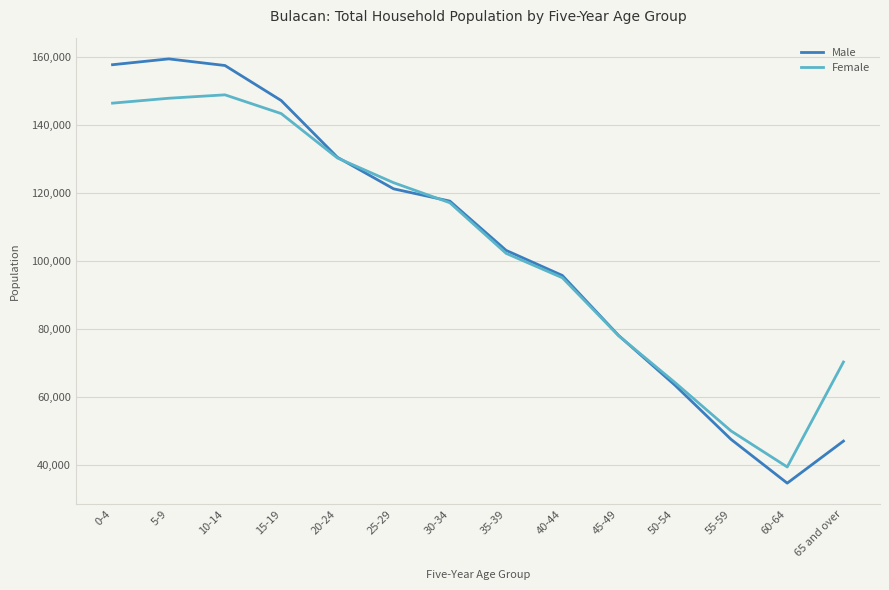

At which label does Male reach its minimum?

60-64